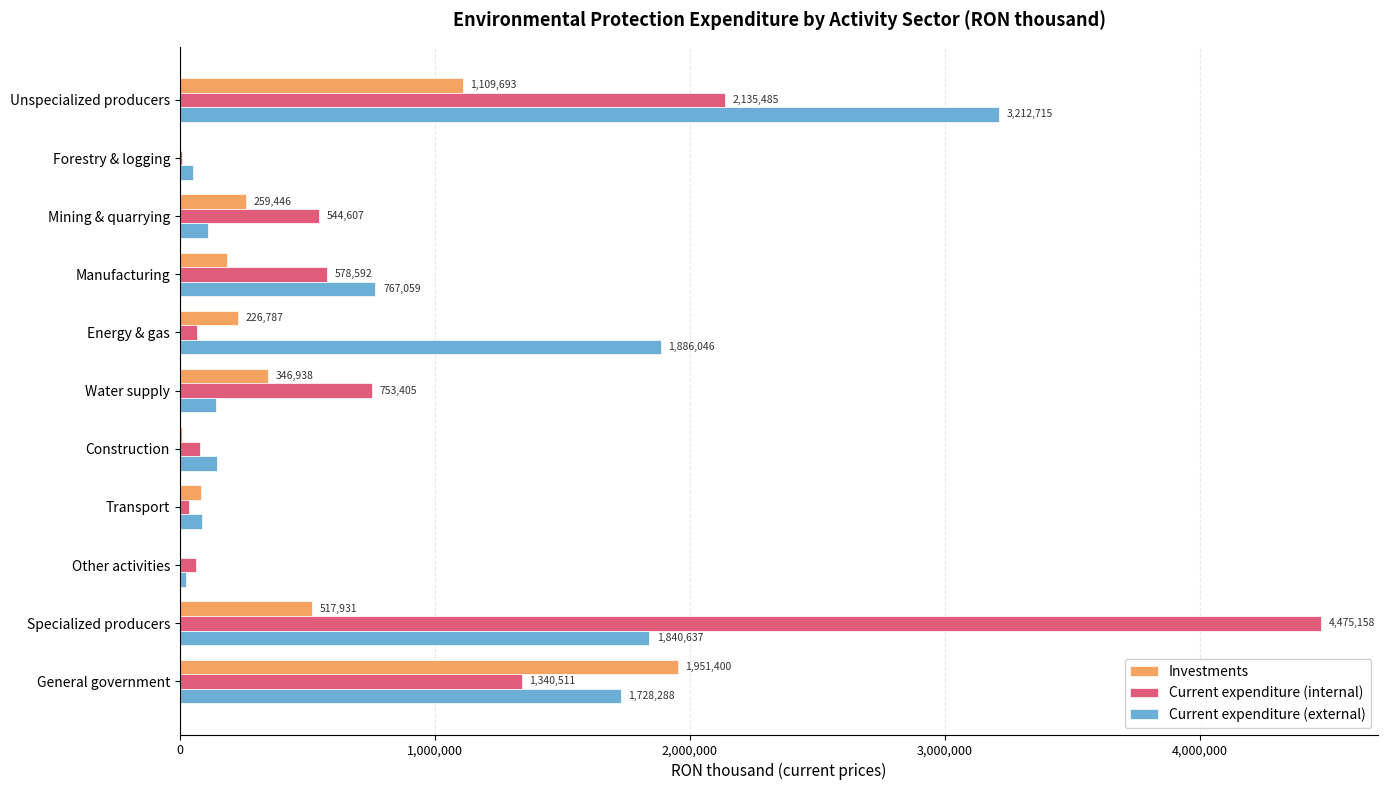

What is the greatest value displayed?

4475158